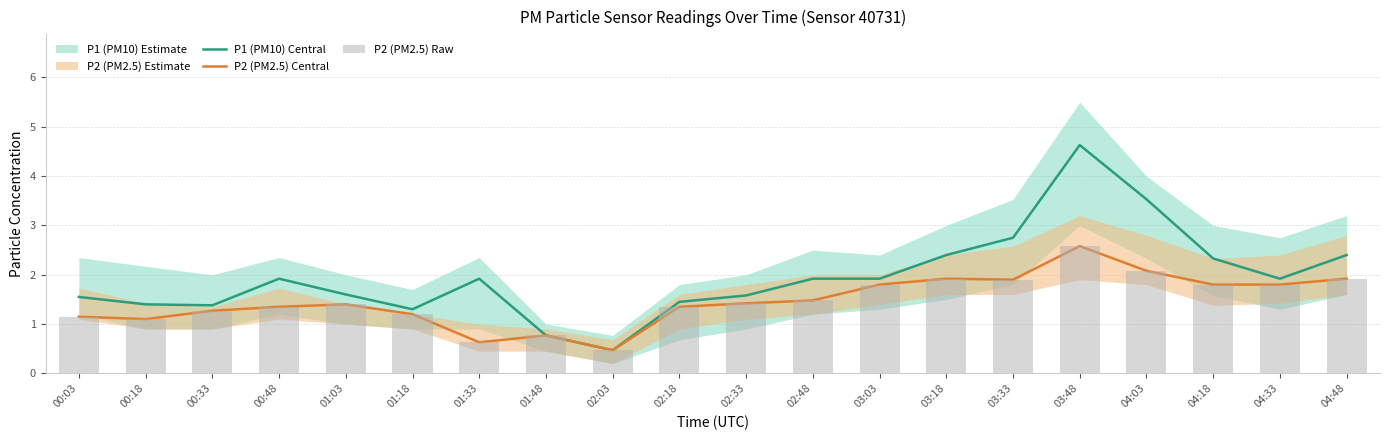

What is the average value of the P2 (PM2.5) Central series?

1.5